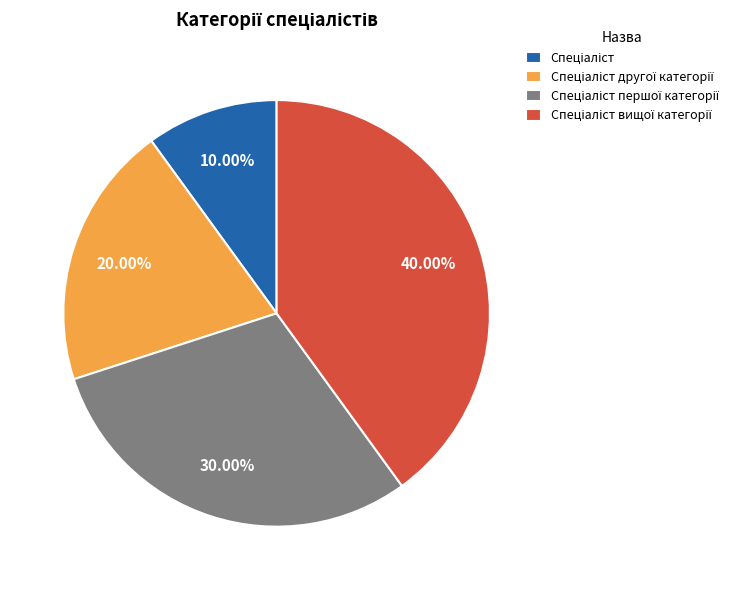

Is there a majority slice in this chart?

No